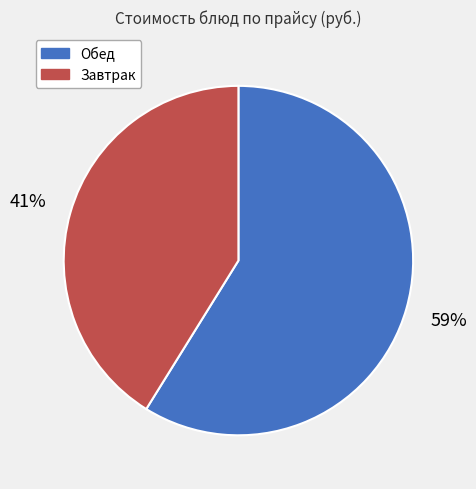

Is the sum of Обед and Завтрак greater than half?

Yes